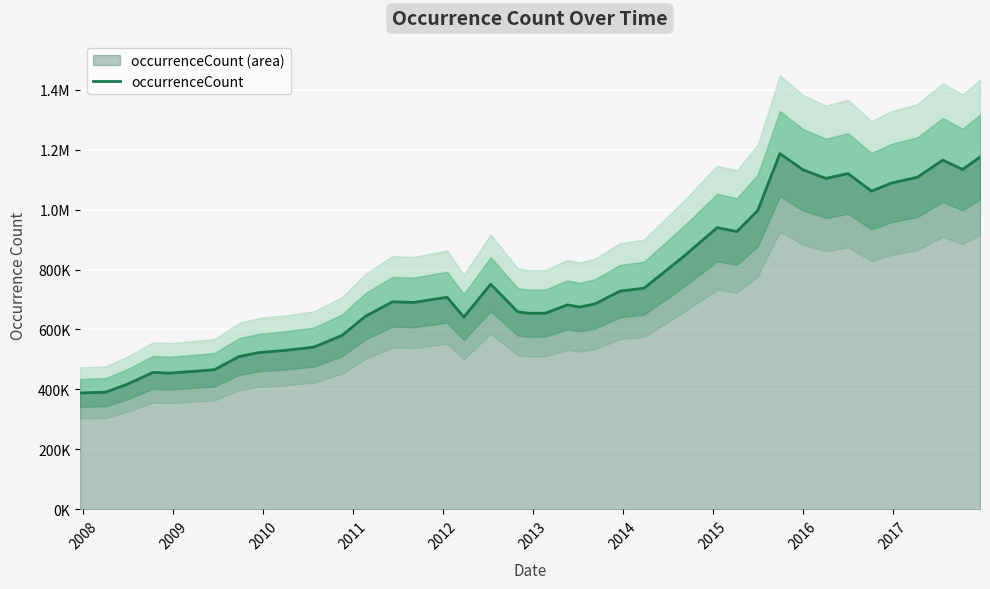

What is the smallest value displayed?

388371